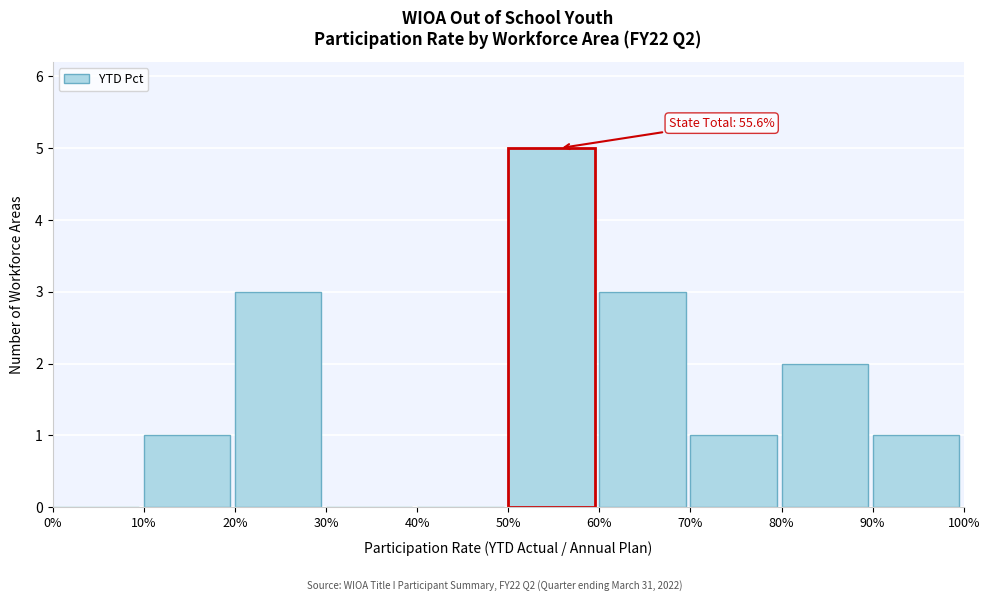

Reading left to right, extract all data points from this chart.

0%=0	10%=1	20%=3	30%=0	40%=0	50%=5	60%=3	70%=1	80%=2	90%=1